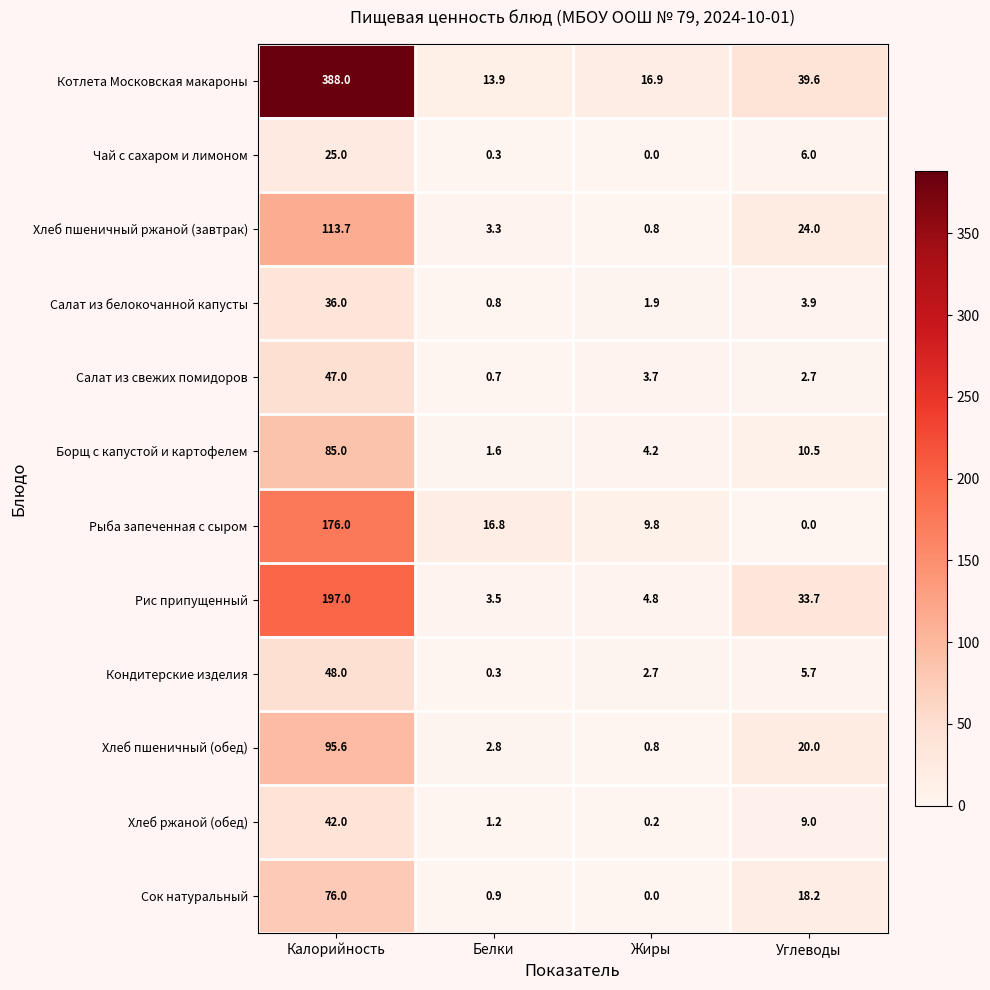

At how many categories does at least one series exceed 335?

1